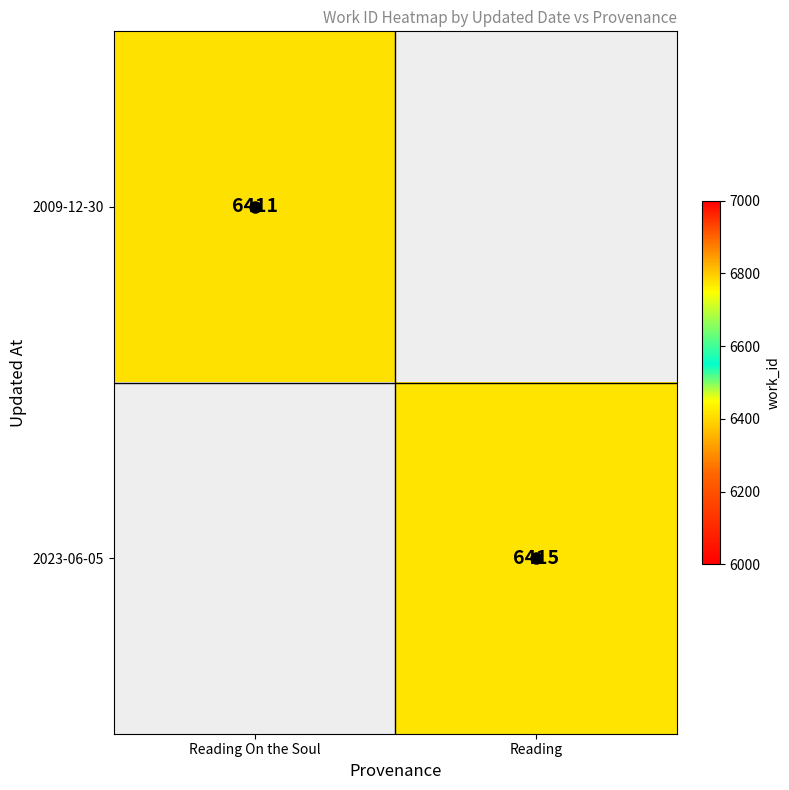

Is it true that 2023-06-05 equals 0 at Reading On the Soul?

True